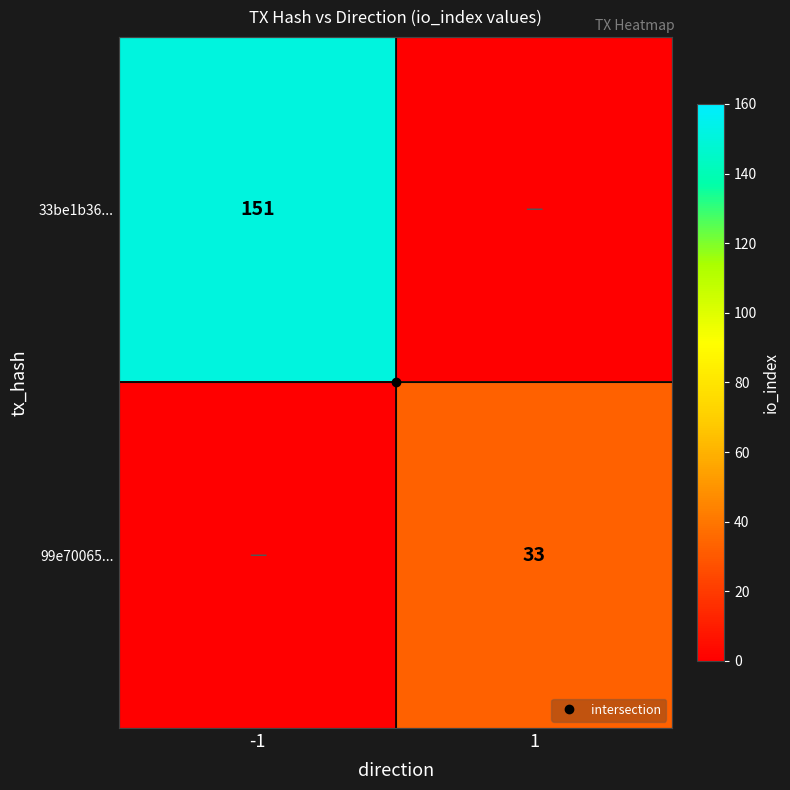

What is the difference between the maximum and minimum values in the 99e70065... series?

33